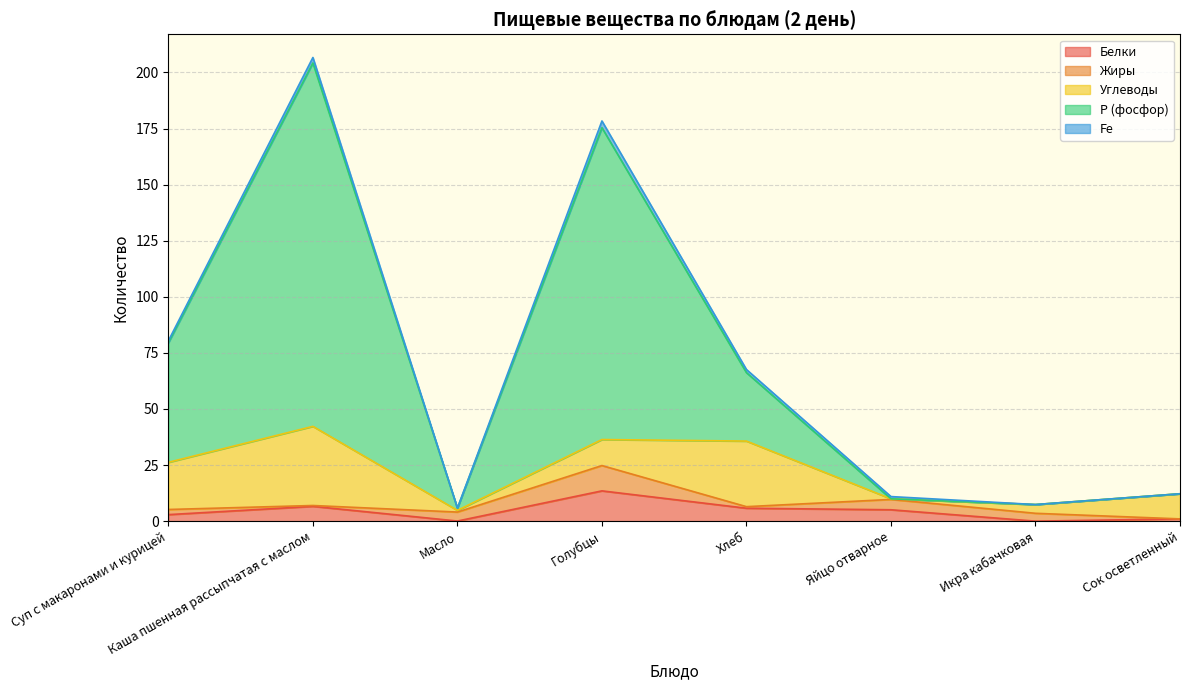

True or false: Углеводы and Р (фосфор) cross at least once.

True